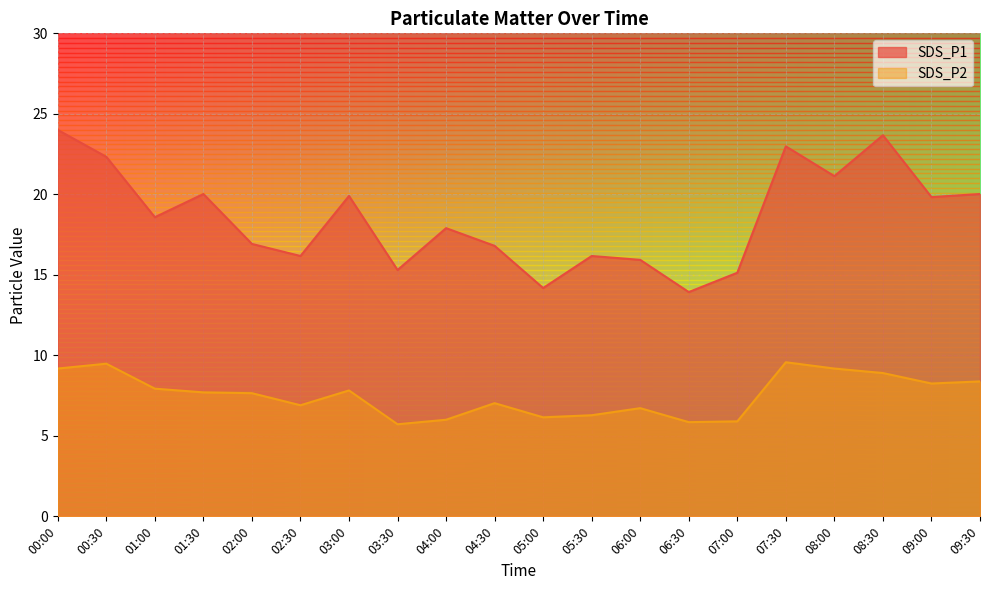

At which label is SDS_P1 closest to 18?

04:00